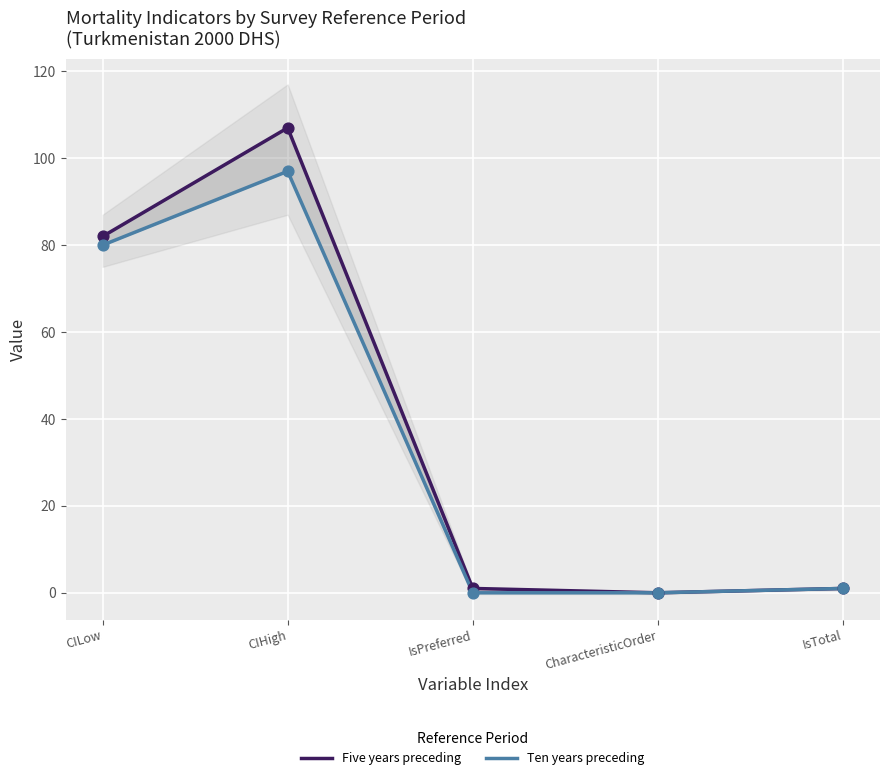

Which series has the largest total across all categories?

Five years preceding